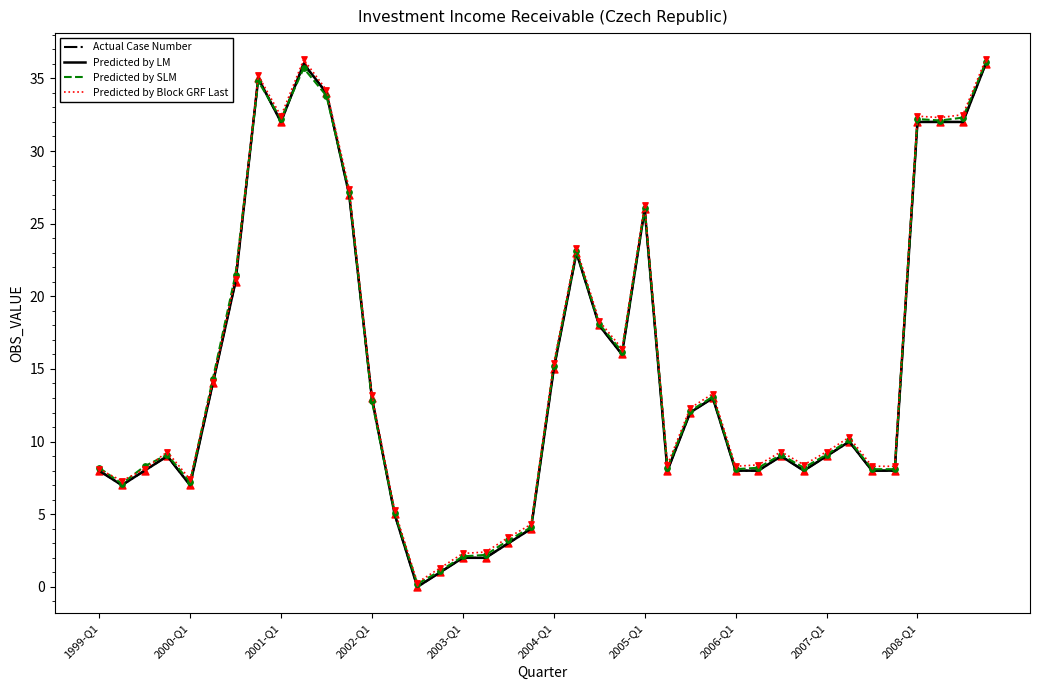

Does the chart have visible grid lines?

No